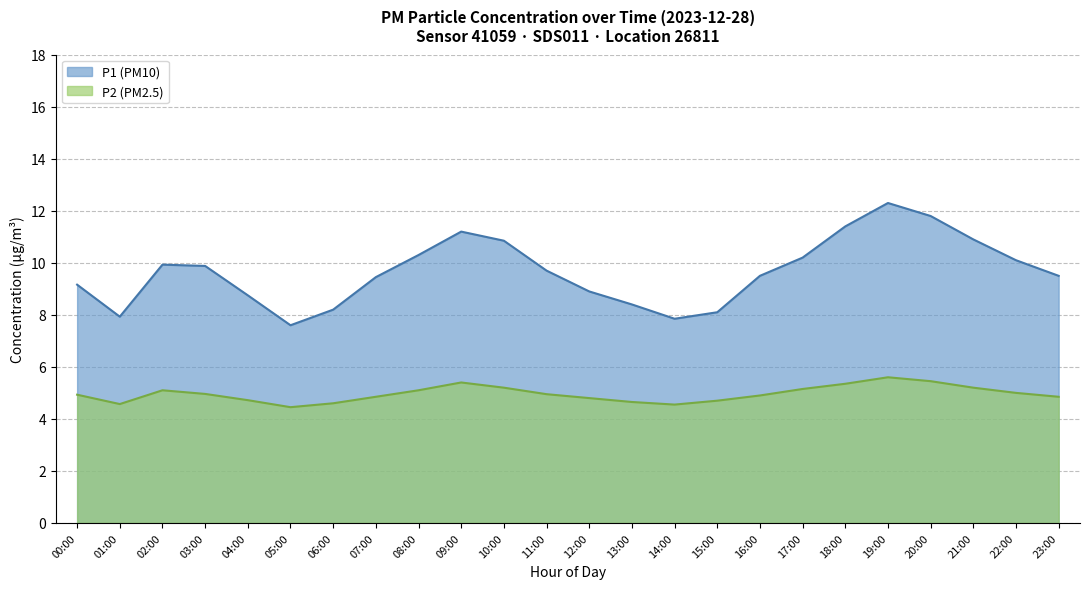

At which category does the chart reach its minimum across all series?

05:00